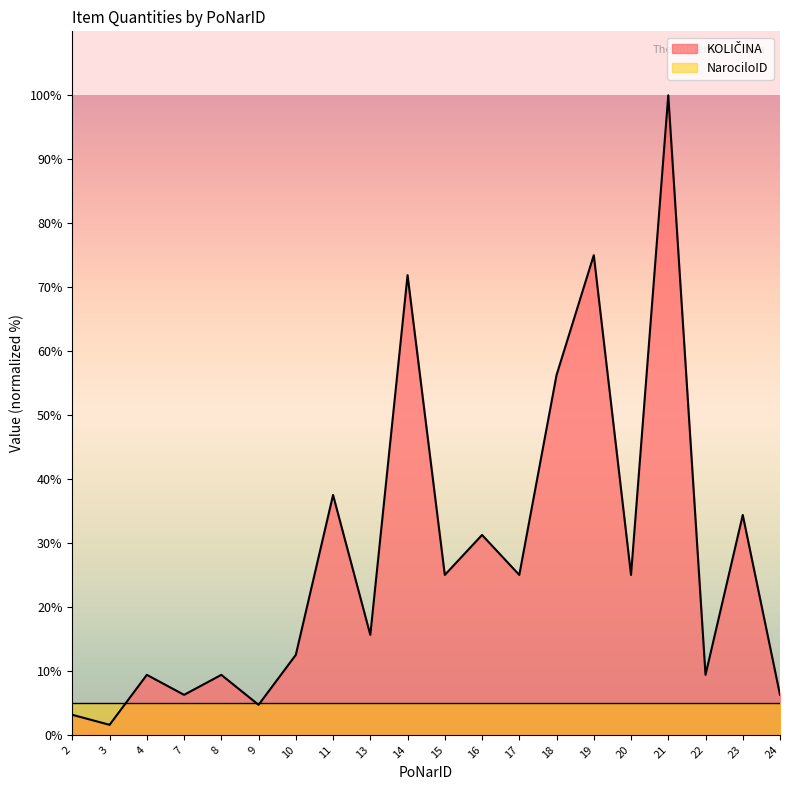

What is the smallest value displayed?

1.6